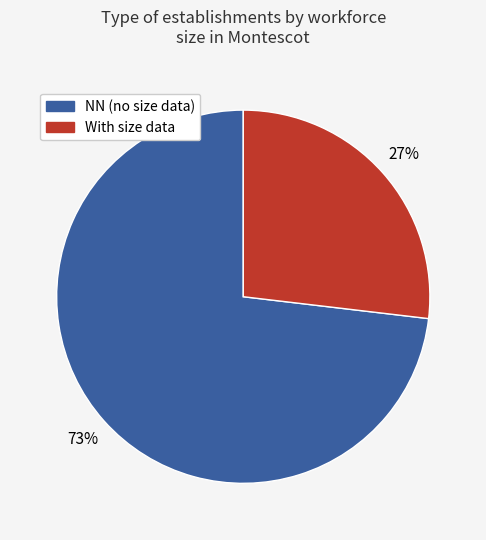

How many segments does this pie chart have?

2